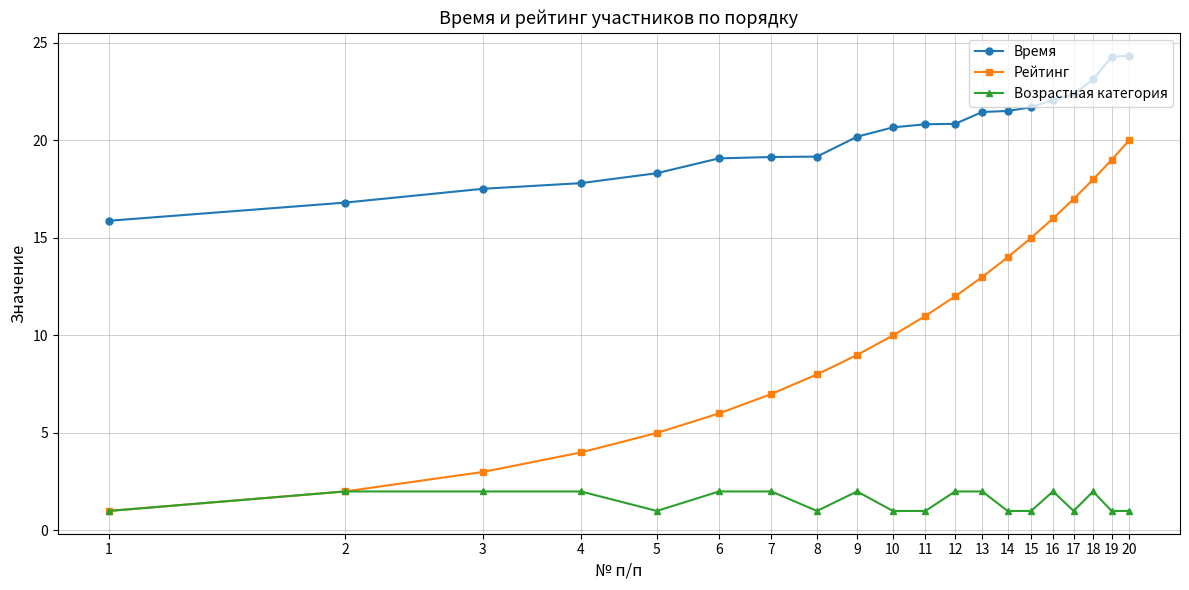

True or false: Рейтинг and Время intersect in this chart.

False